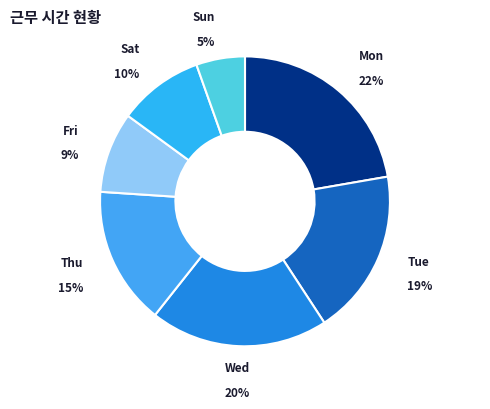

To the nearest percent, what is the combined percentage of Fri and Wed?

29%